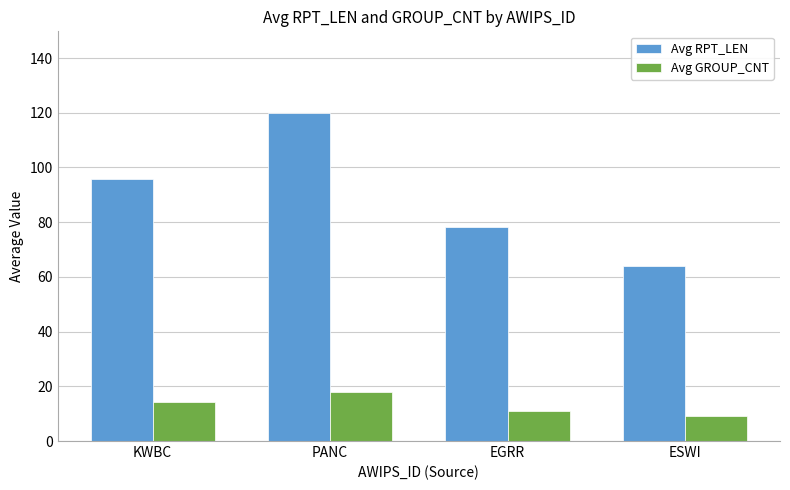

Rank the series by their maximum value, from highest to lowest.

Avg RPT_LEN, Avg GROUP_CNT